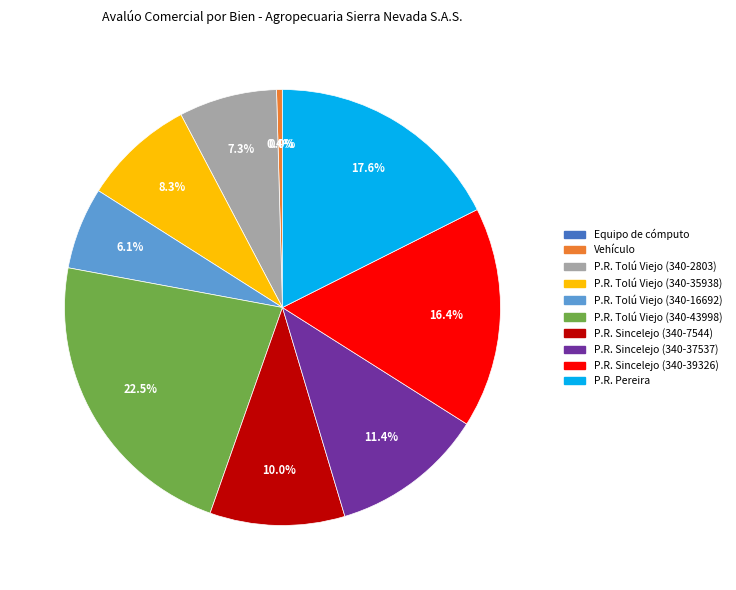

Is there a majority slice in this chart?

No